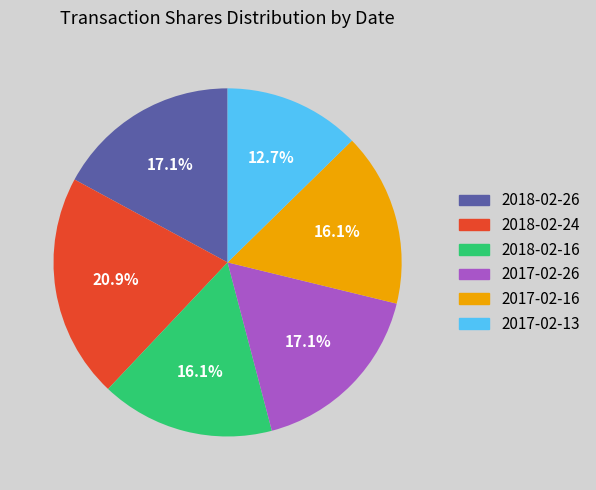

Between 2018-02-24 and 2018-02-16, which is larger?

2018-02-24